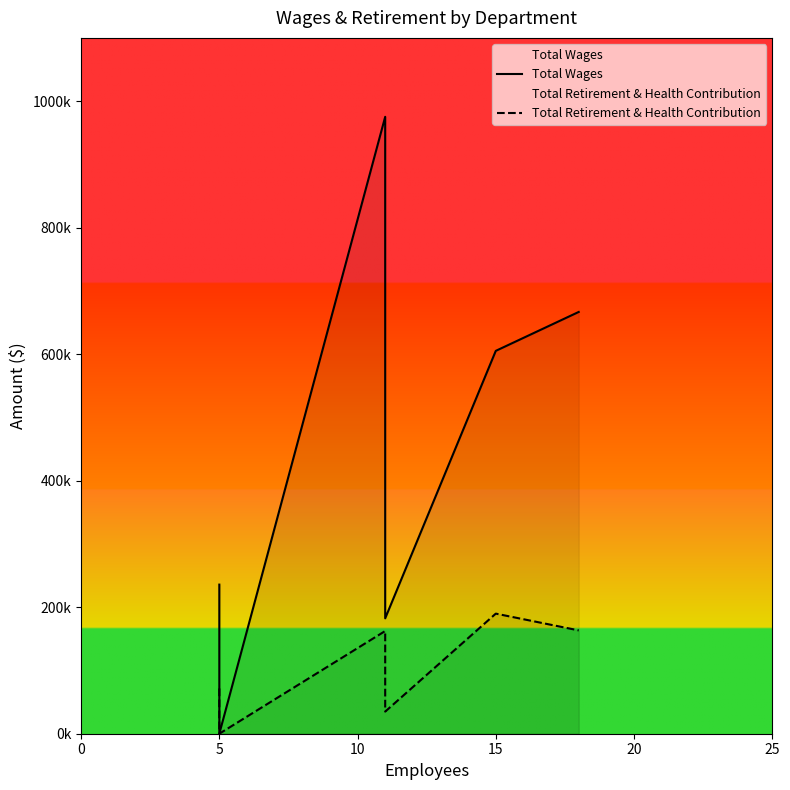

How many lines are shown in the chart?

2